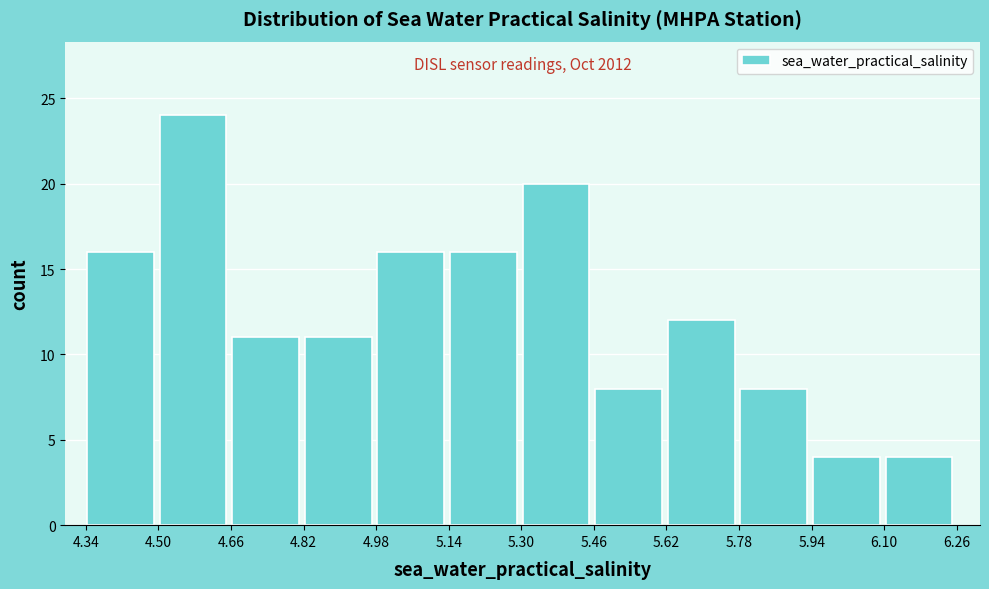

Which range on the x-axis has the tallest bar?

4.50 to 4.66